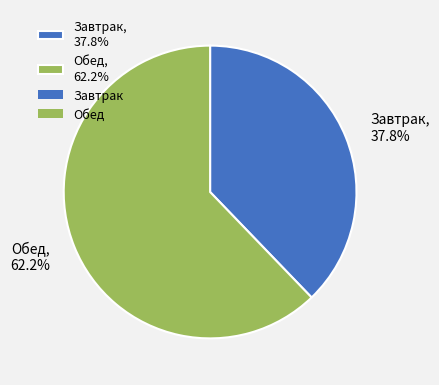

Rank the categories by value from lowest to highest.

Завтрак, Обед